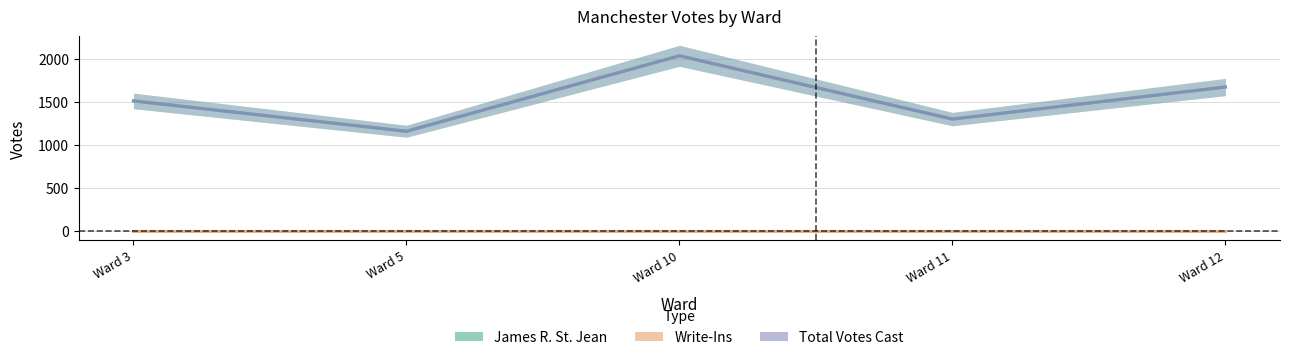

What is the difference between the second highest and second lowest values in the James R. St. Jean series?

374